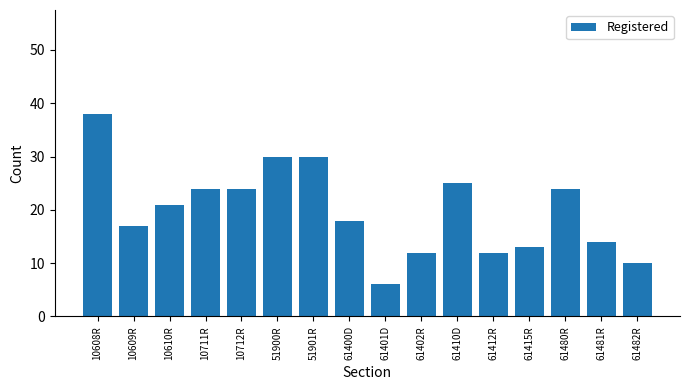

What is the minimum value shown in the chart?

6